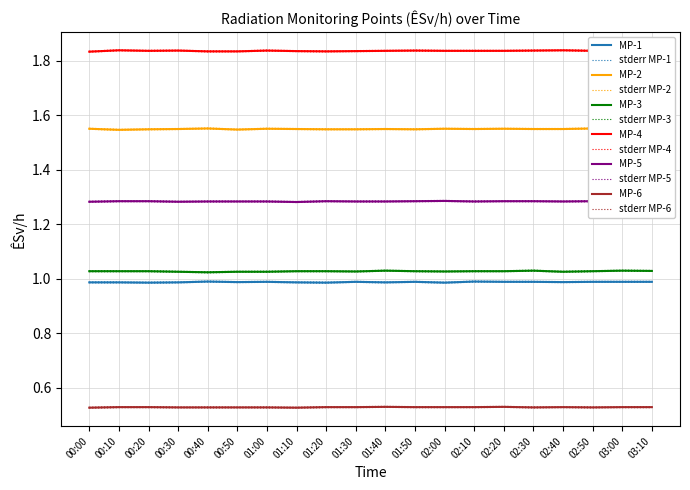

The MP-1 series shows 1.0 at 02:30. True or false?

True